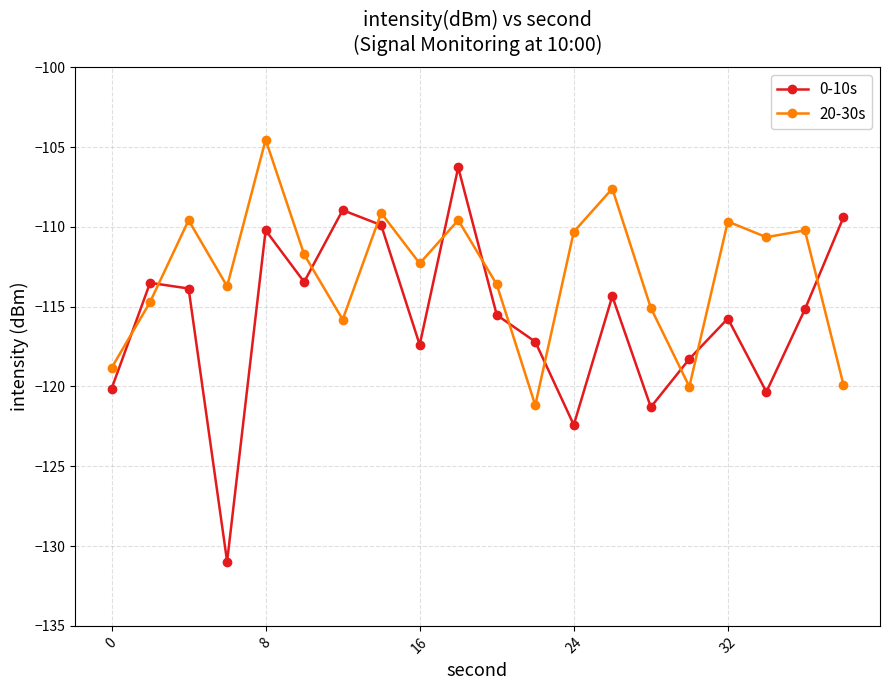

Which series has the largest total across all categories?

20-30s